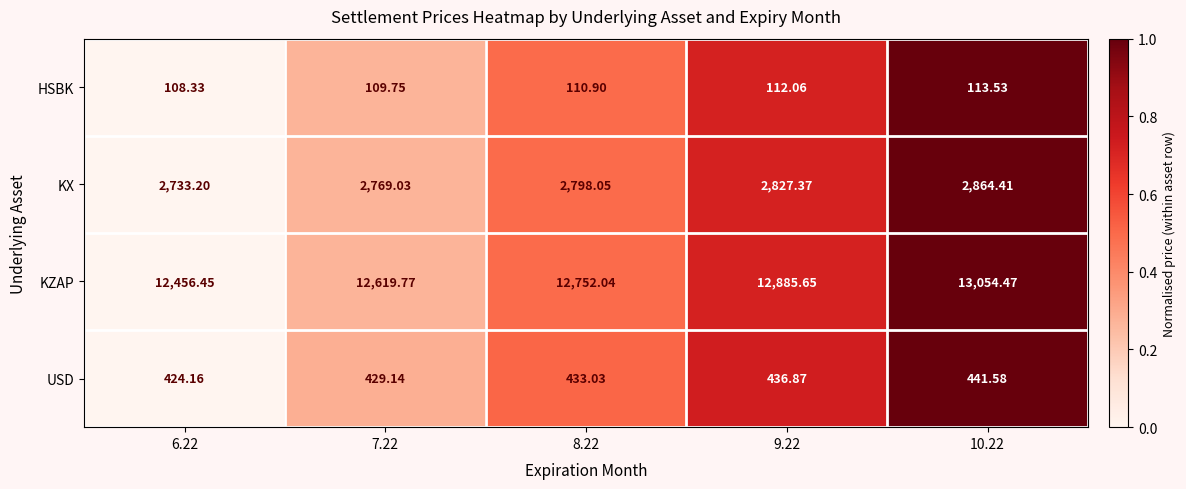

At 8.22, list the series in order from smallest to largest.

HSBK, USD, KX, KZAP